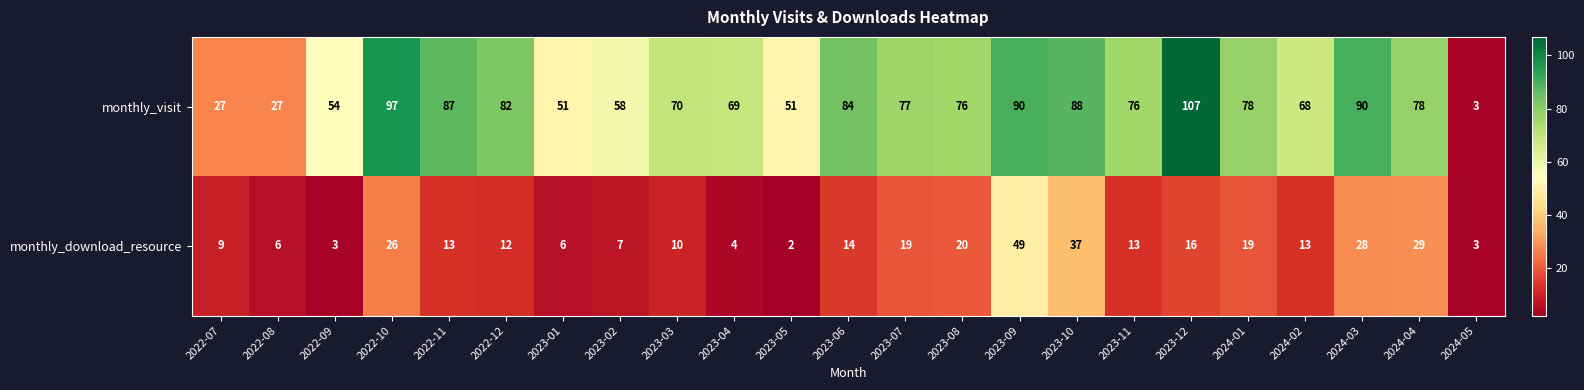

Which series has the largest range (max minus min)?

monthly_visit